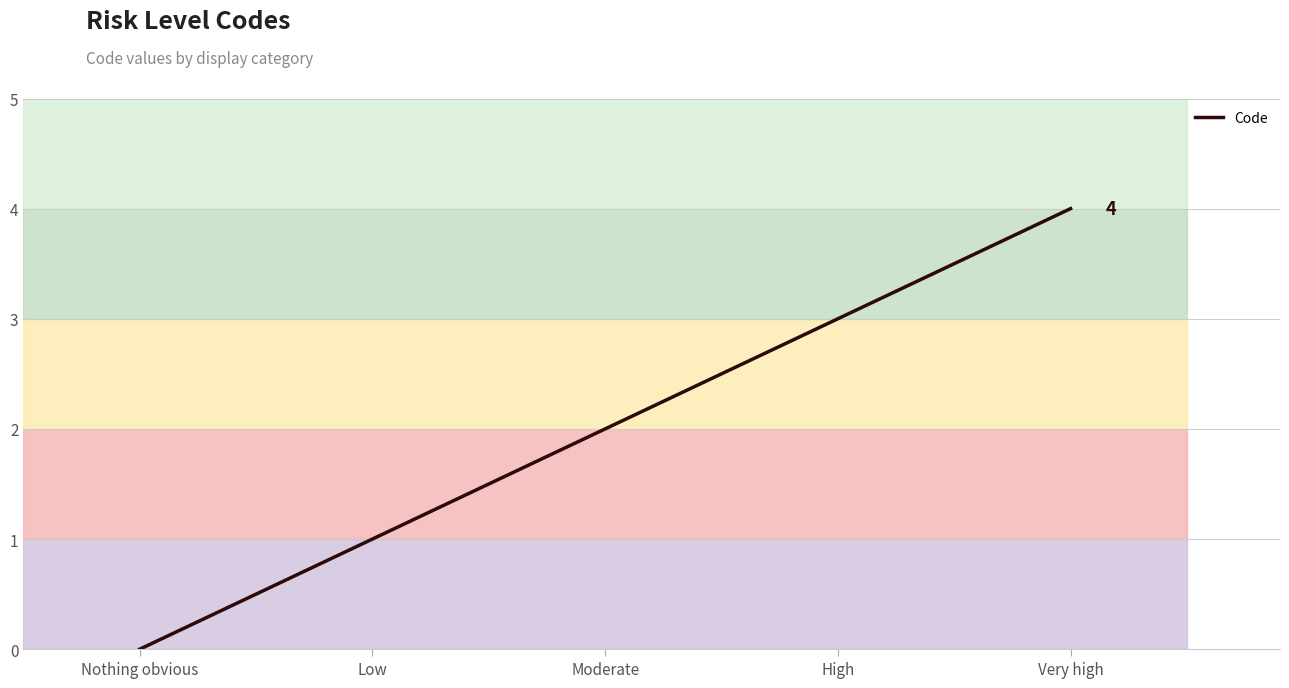

What is the difference between the maximum and minimum values?

4